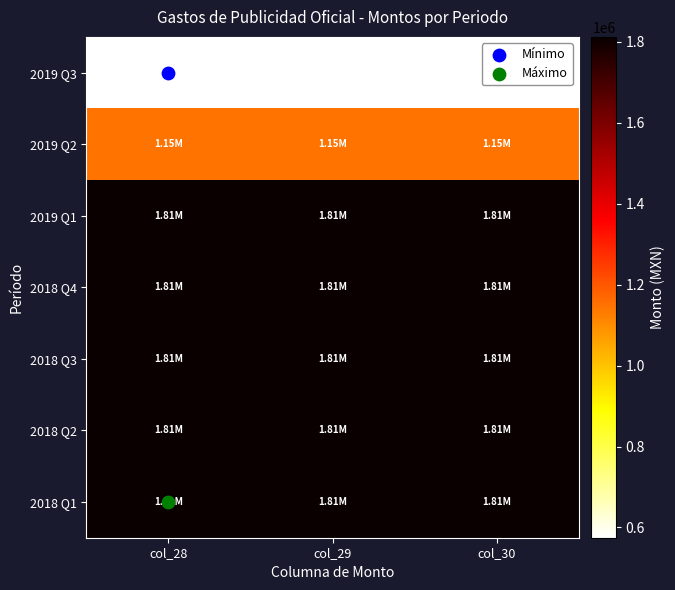

Reading left to right, transcribe all the data shown in this chart.

2019 Q3: col_28=574732	col_29=574732	col_30=574732
2019 Q2: col_28=1145392	col_29=1145392	col_30=1145392
2019 Q1: col_28=1812528	col_29=1812528	col_30=1812528
2018 Q4: col_28=1812529	col_29=1812529	col_30=1812529
2018 Q3: col_28=1812530	col_29=1812530	col_30=1812530
2018 Q2: col_28=1812531	col_29=1812531	col_30=1812531
2018 Q1: col_28=1812532	col_29=1812532	col_30=1812532